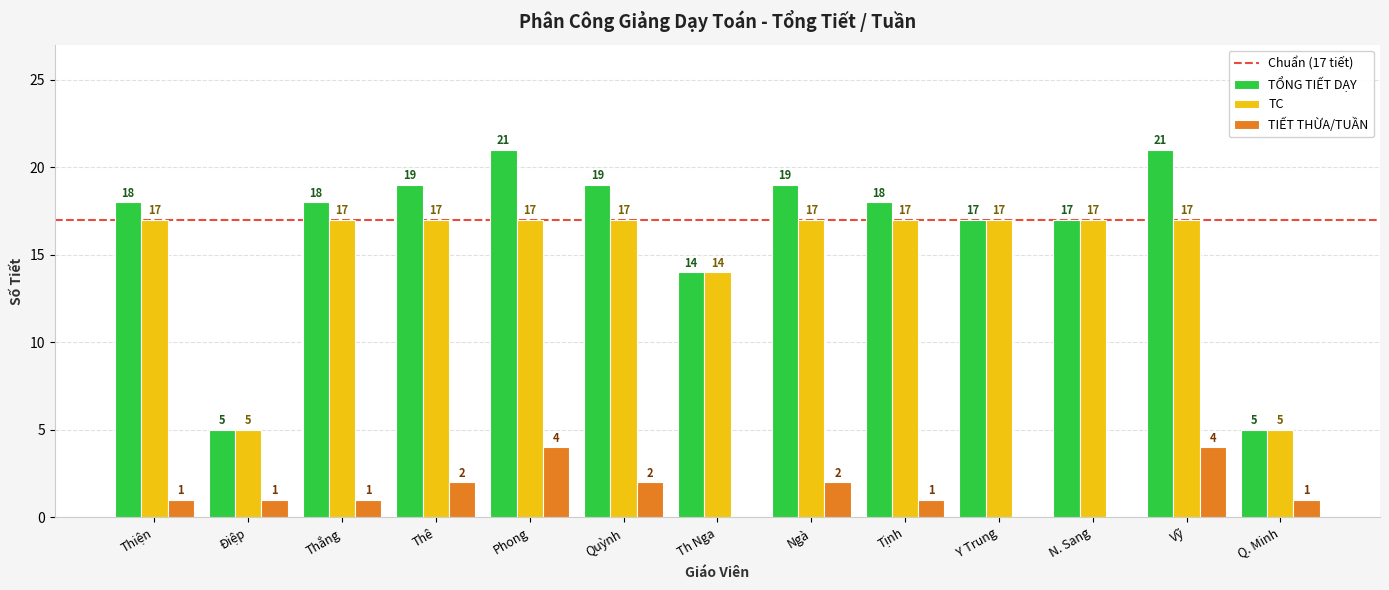

What is the highest value of the TIẾT THỪA/TUẦN series?

4